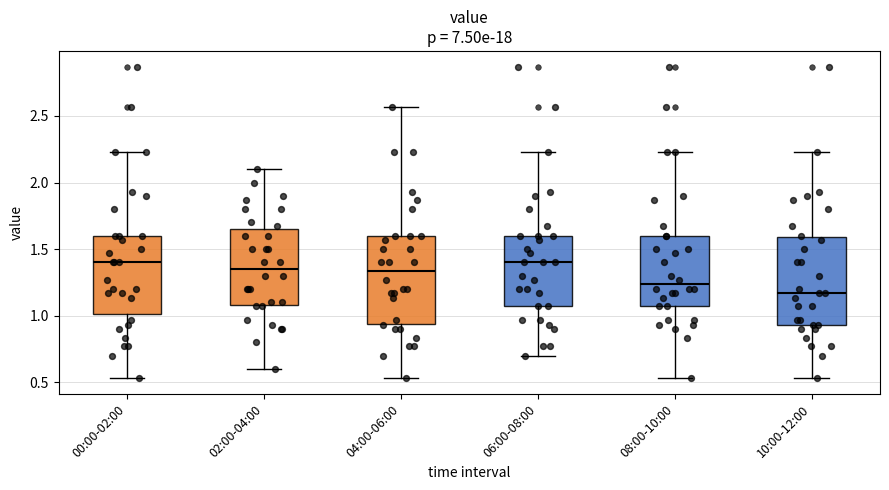

Reading left to right, transcribe this box plot: for each box, give where its median line is, the range the box spans, and where its two whiskers end, as read against the y-axis. The values are not printed on the chart, so give them approximately, as read against the axis.

00:00-02:00: median 1.40, box 1.00 to 1.60, whiskers 0.55 to 2.25
02:00-04:00: median 1.35, box 1.10 to 1.65, whiskers 0.60 to 2.10
04:00-06:00: median 1.35, box 0.95 to 1.60, whiskers 0.55 to 2.55
06:00-08:00: median 1.40, box 1.05 to 1.60, whiskers 0.70 to 2.25
08:00-10:00: median 1.25, box 1.05 to 1.60, whiskers 0.55 to 2.25
10:00-12:00: median 1.15, box 0.95 to 1.60, whiskers 0.55 to 2.25